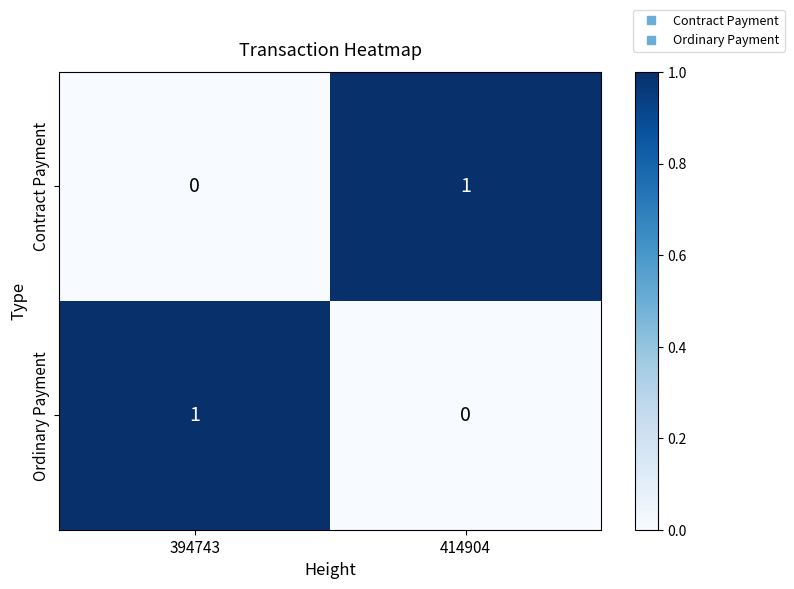

Is it true that Contract Payment equals 1 at 414904?

True